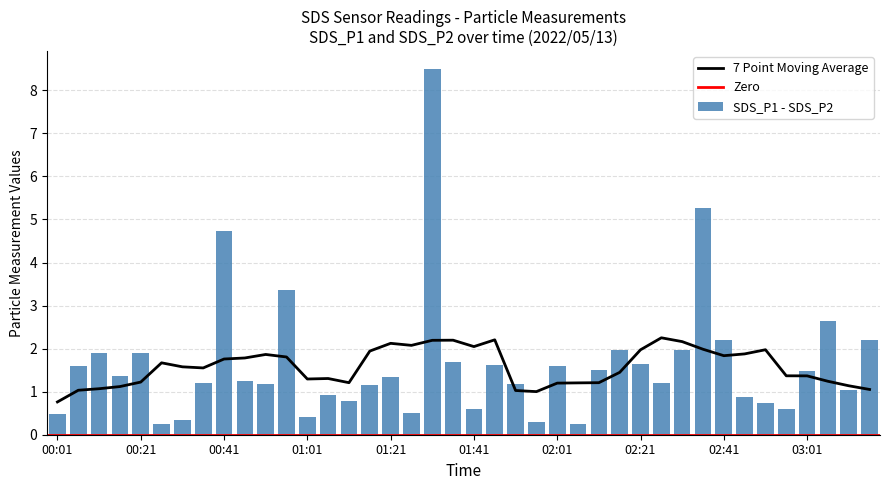

What is the average value?

1.6